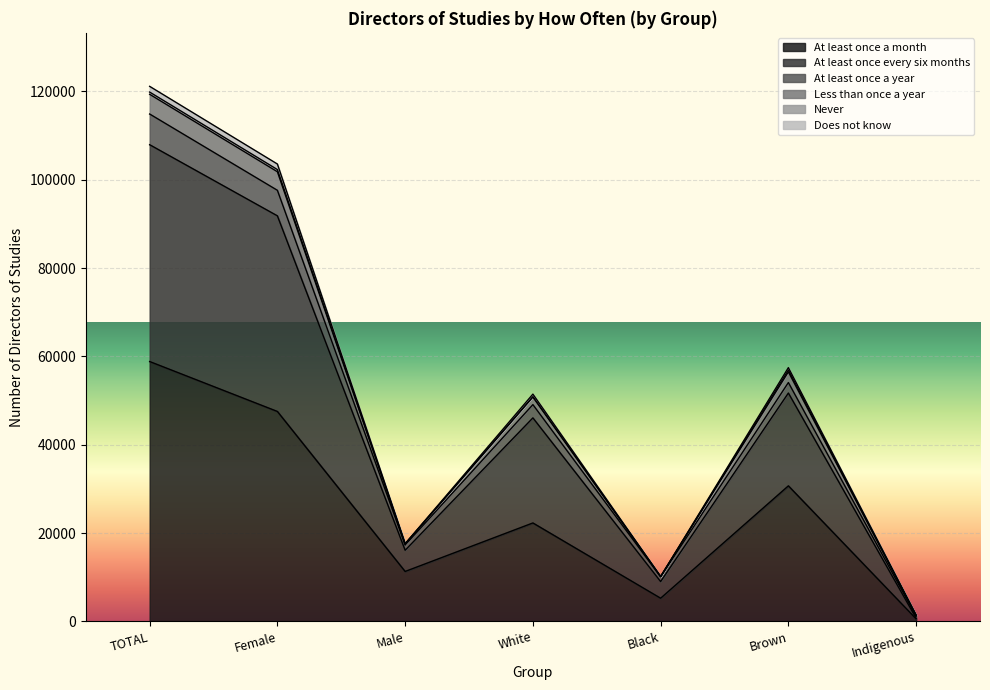

At which category is the sum across all series the highest?

TOTAL